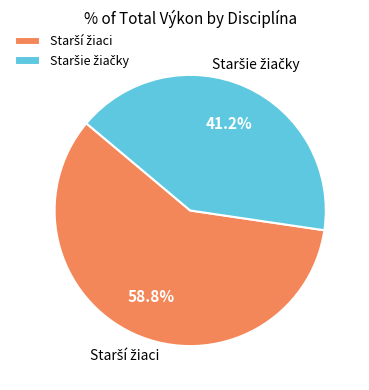

Is there any slice that represents more than half of the pie?

Yes